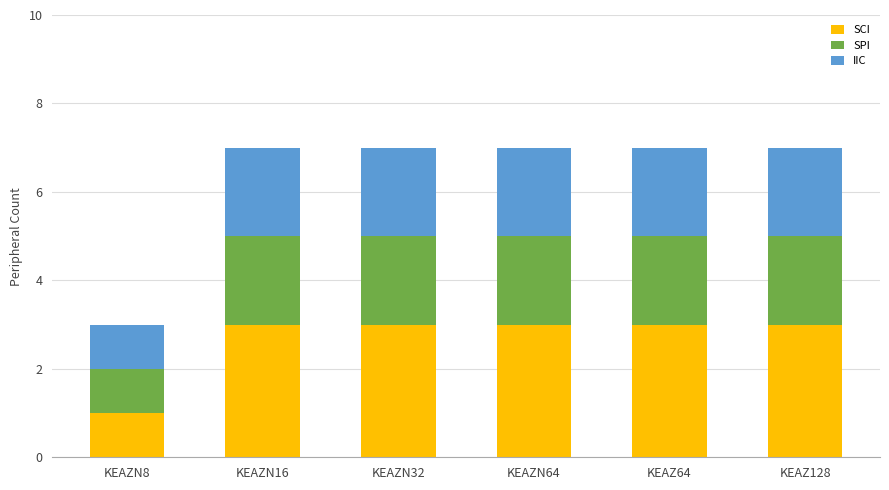

Reading left to right, transcribe the values for SCI.

KEAZN8=1	KEAZN16=3	KEAZN32=3	KEAZN64=3	KEAZ64=3	KEAZ128=3